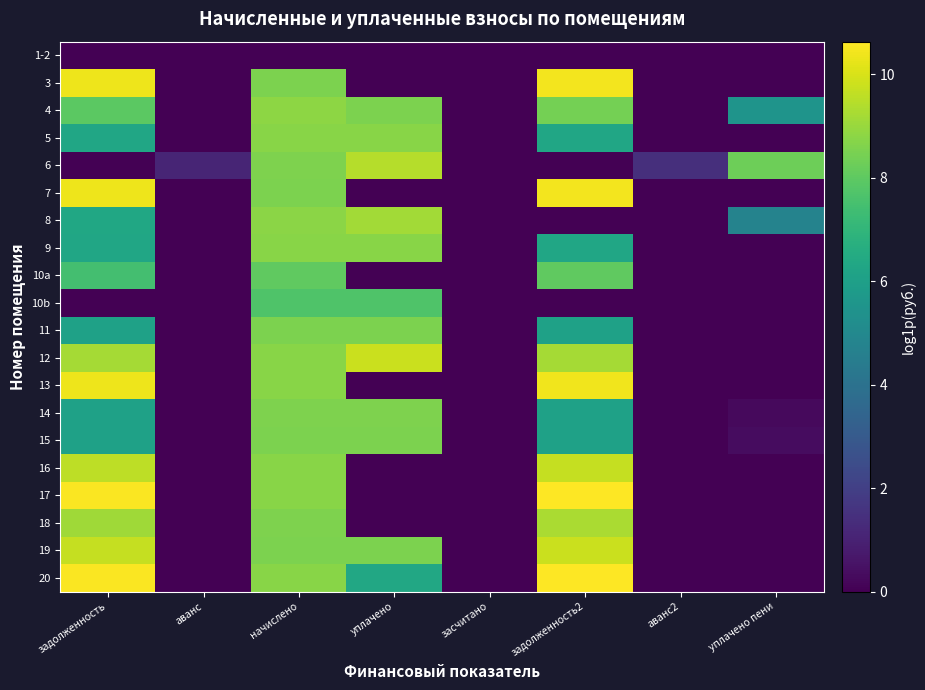

What is the total value across all series at аванс?

1.1